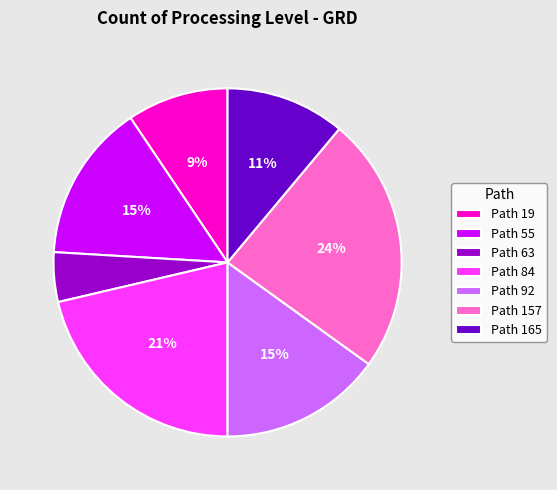

To the nearest percent, what portion does Path 63 represent?

5%